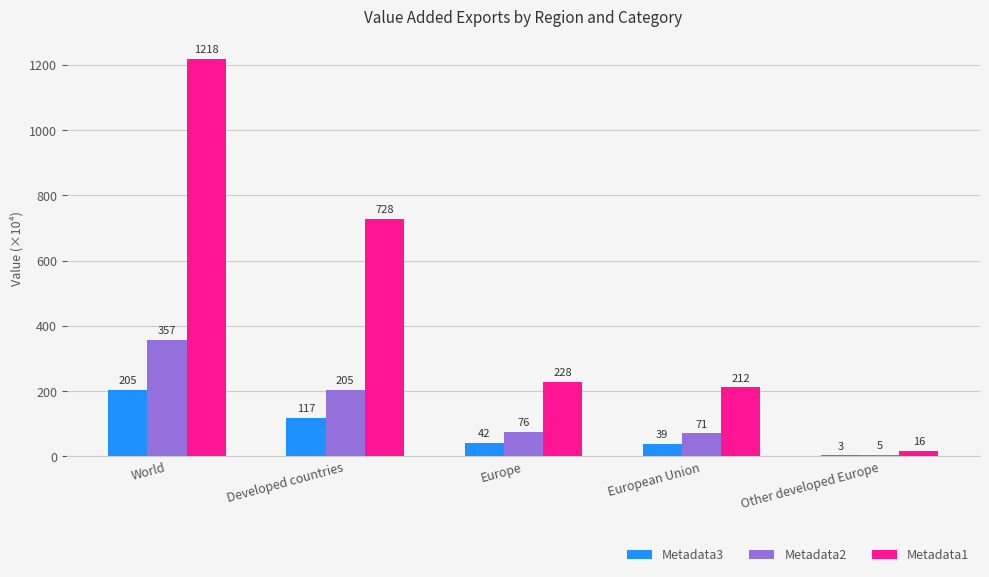

Does the chart contain stacked bars?

No